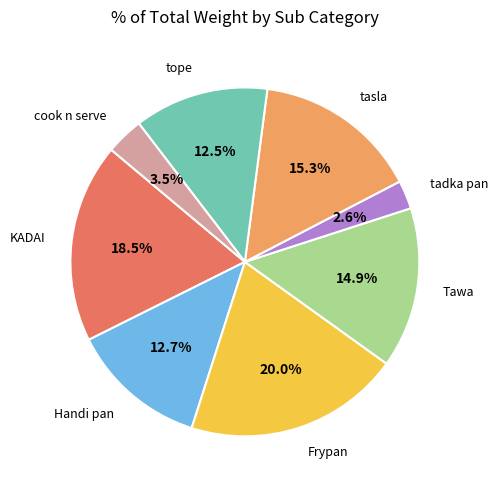

How many slices are in this pie chart?

8